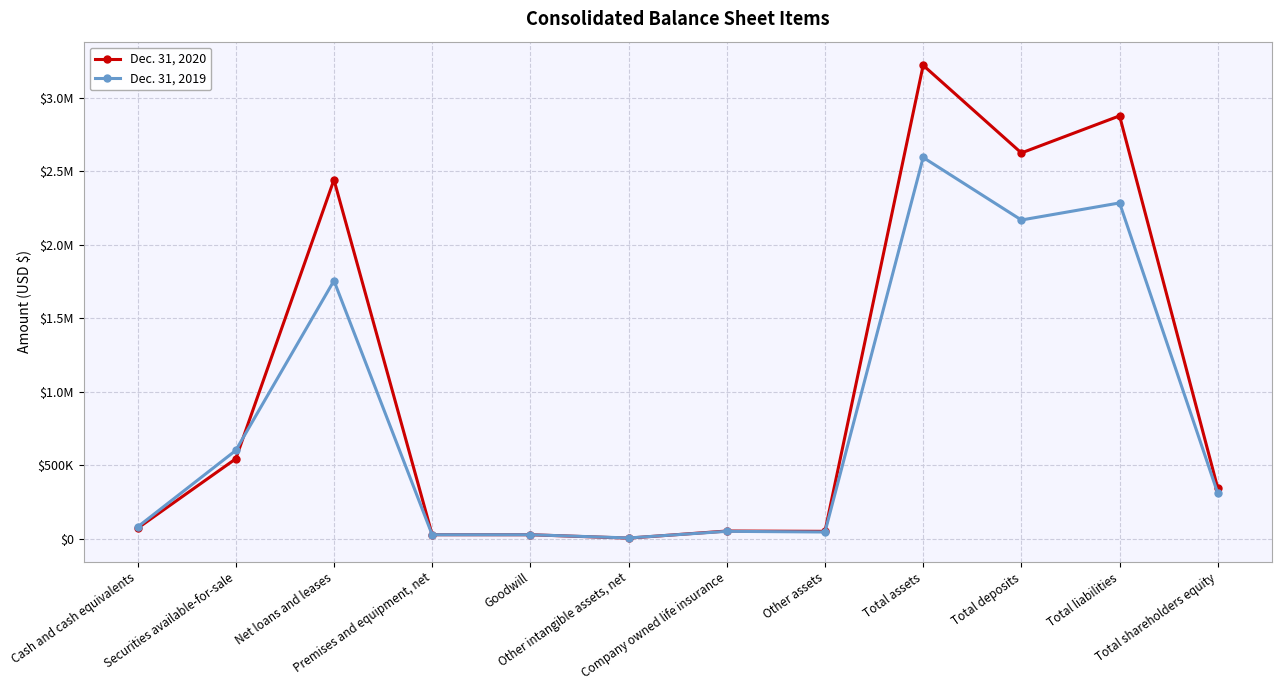

What are all the series names shown in the legend?

Dec. 31, 2020, Dec. 31, 2019